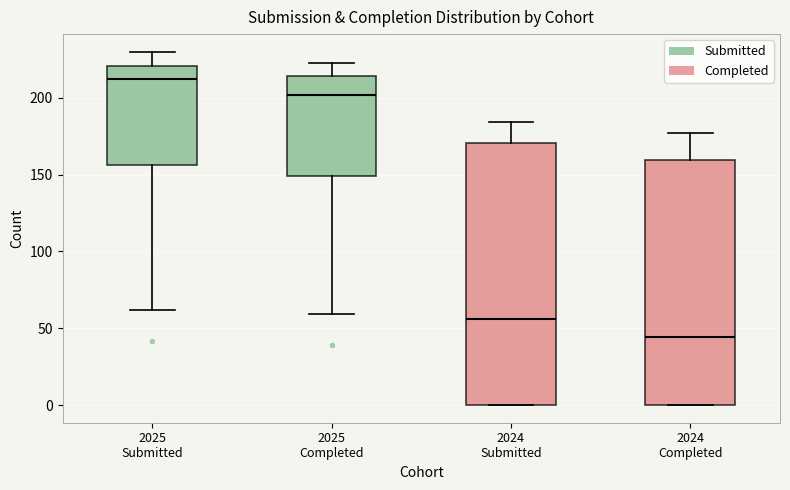

Reading left to right, transcribe this box plot: for each box, give where its median line is, the range the box spans, and where its two whiskers end, as read against the y-axis. The values are not printed on the chart, so give them approximately, as read against the axis.

2025 Submitted: median 210, box 155 to 220, whiskers 60 to 230
2025 Completed: median 200, box 150 to 215, whiskers 60 to 225
2024 Submitted: median 55, box 0 to 170, whiskers 0 to 185
2024 Completed: median 45, box 0 to 160, whiskers 0 to 175